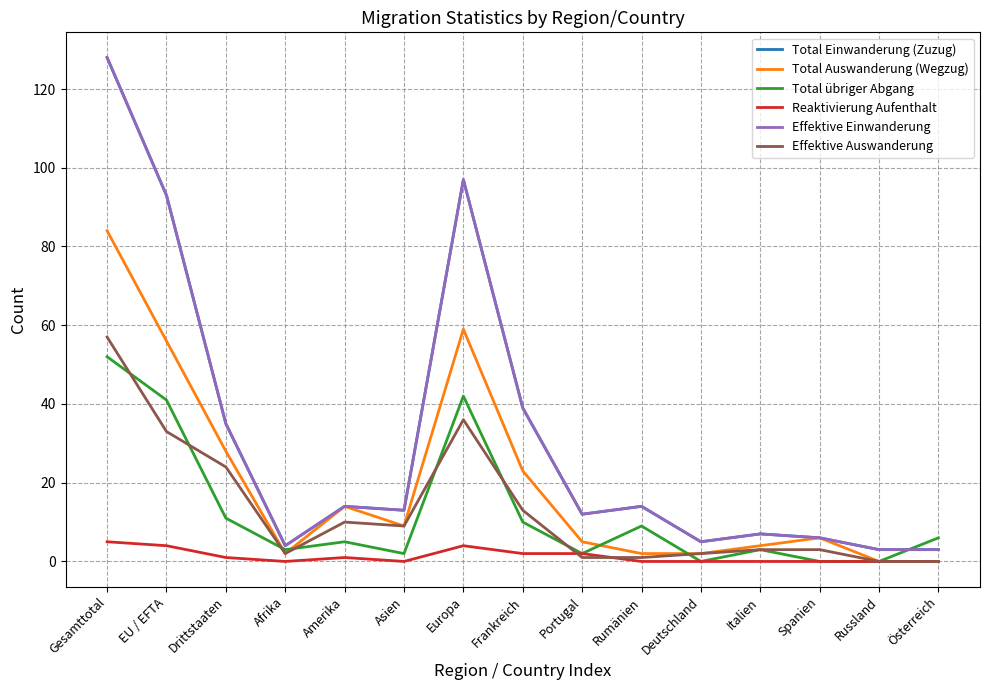

Reading left to right, extract all data points from this chart.

Total Einwanderung (Zuzug): Gesamttotal=128	EU / EFTA=93	Drittstaaten=35	Afrika=4	Amerika=14	Asien=13	Europa=97	Frankreich=39	Portugal=12	Rumänien=14	Deutschland=5	Italien=7	Spanien=6	Russland=3	Österreich=3
Total Auswanderung (Wegzug): Gesamttotal=84	EU / EFTA=56	Drittstaaten=28	Afrika=2	Amerika=14	Asien=9	Europa=59	Frankreich=23	Portugal=5	Rumänien=2	Deutschland=2	Italien=4	Spanien=6	Russland=0	Österreich=0
Total übriger Abgang: Gesamttotal=52	EU / EFTA=41	Drittstaaten=11	Afrika=3	Amerika=5	Asien=2	Europa=42	Frankreich=10	Portugal=2	Rumänien=9	Deutschland=0	Italien=3	Spanien=0	Russland=0	Österreich=6
Reaktivierung Aufenthalt: Gesamttotal=5	EU / EFTA=4	Drittstaaten=1	Afrika=0	Amerika=1	Asien=0	Europa=4	Frankreich=2	Portugal=2	Rumänien=0	Deutschland=0	Italien=0	Spanien=0	Russland=0	Österreich=0
Effektive Einwanderung: Gesamttotal=128	EU / EFTA=93	Drittstaaten=35	Afrika=4	Amerika=14	Asien=13	Europa=97	Frankreich=39	Portugal=12	Rumänien=14	Deutschland=5	Italien=7	Spanien=6	Russland=3	Österreich=3
Effektive Auswanderung: Gesamttotal=57	EU / EFTA=33	Drittstaaten=24	Afrika=2	Amerika=10	Asien=9	Europa=36	Frankreich=13	Portugal=1	Rumänien=1	Deutschland=2	Italien=3	Spanien=3	Russland=0	Österreich=0